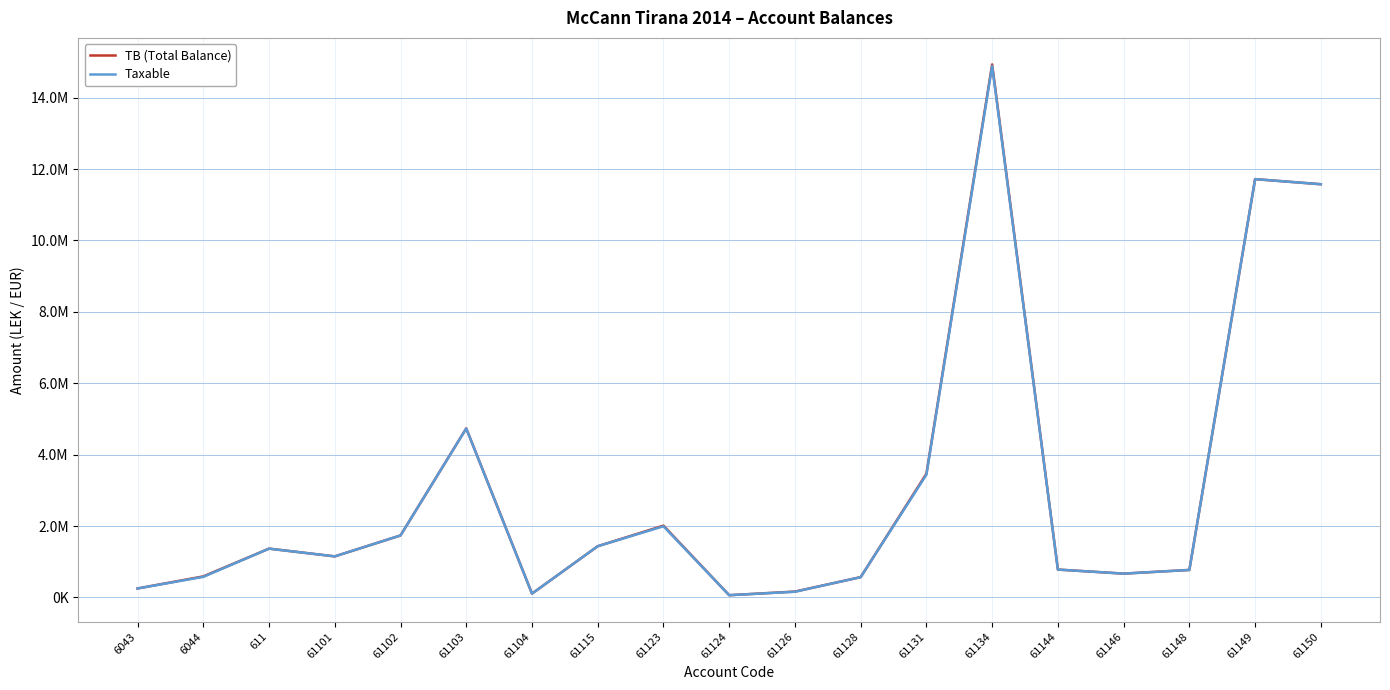

Reading left to right, extract all data points from this chart.

TB (Total Balance): 250227.1	588118.9	1366068.5	1149043.7	1735151.5	4735066.9	105900.0	1434003.2	2010362.2	61813.2	163090.0	567460.5	3465988.5	14931158.8	779642.1	666085.5	769080.9	11717876.6	11574631.1
Taxable: 250227.1	575296.9	1366068.5	1149043.7	1735151.5	4731146.9	105900.0	1433753.2	1991862.2	61813.2	157990.0	567460.5	3437988.5	14887859.8	779642.1	666085.5	769080.9	11717876.6	11574631.1